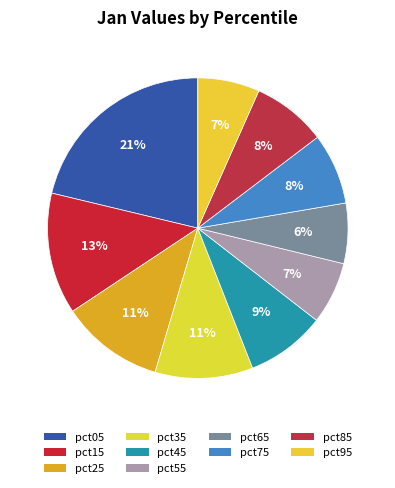

How many segments does this pie chart have?

10